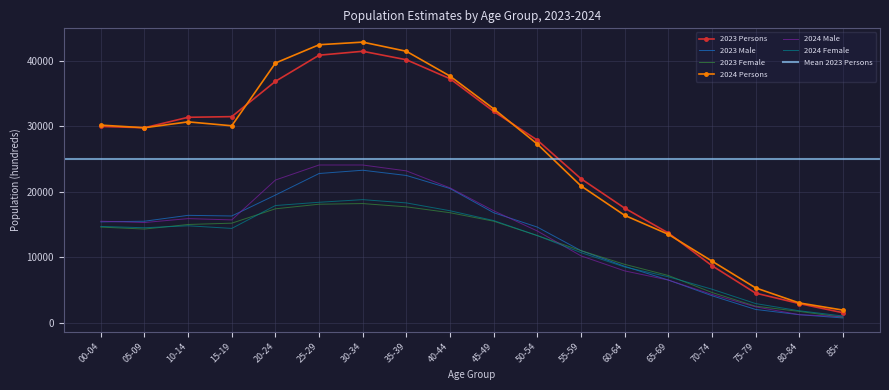

The 2024 Persons series shows 41500 at 35-39. True or false?

True